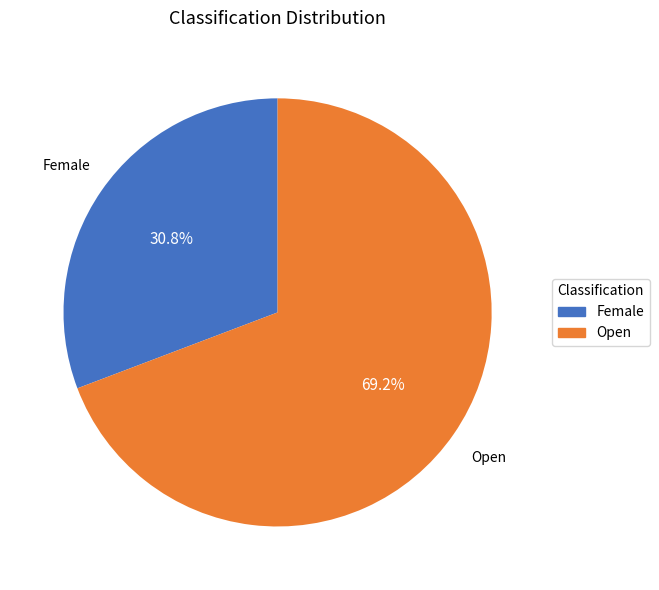

Which slice is the largest?

Open